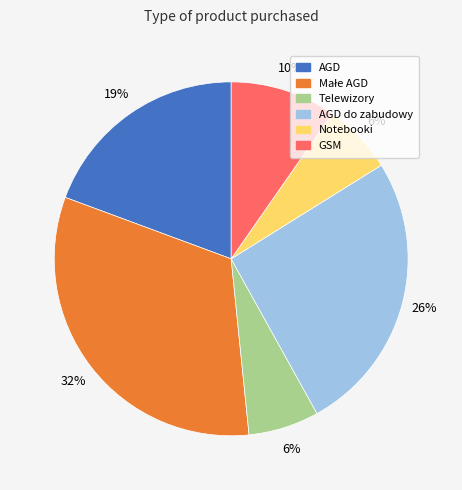

To the nearest percent, what is the average slice percentage?

17%